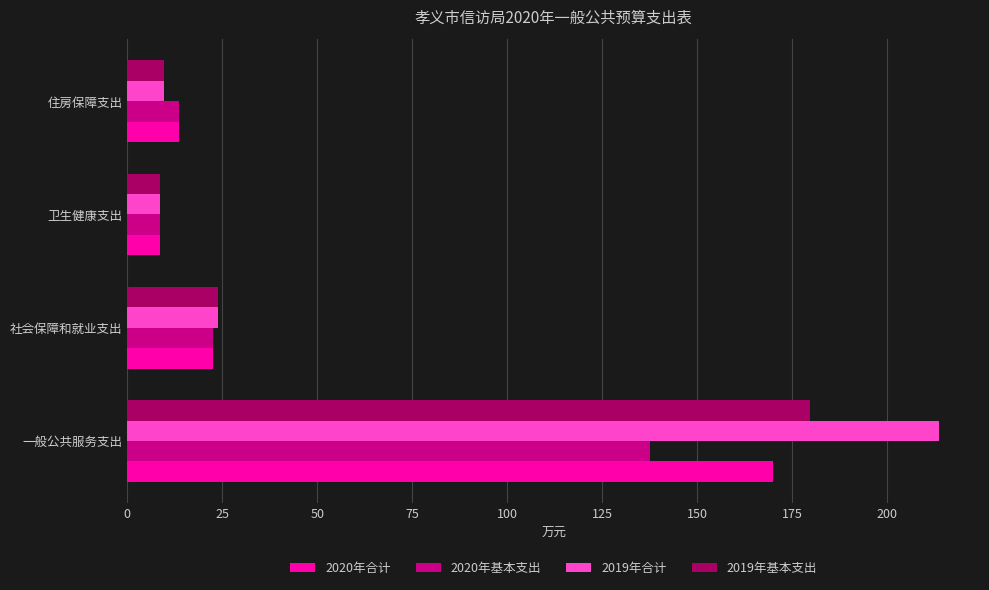

What are all the series names shown in the legend?

2020年合计, 2020年基本支出, 2019年合计, 2019年基本支出